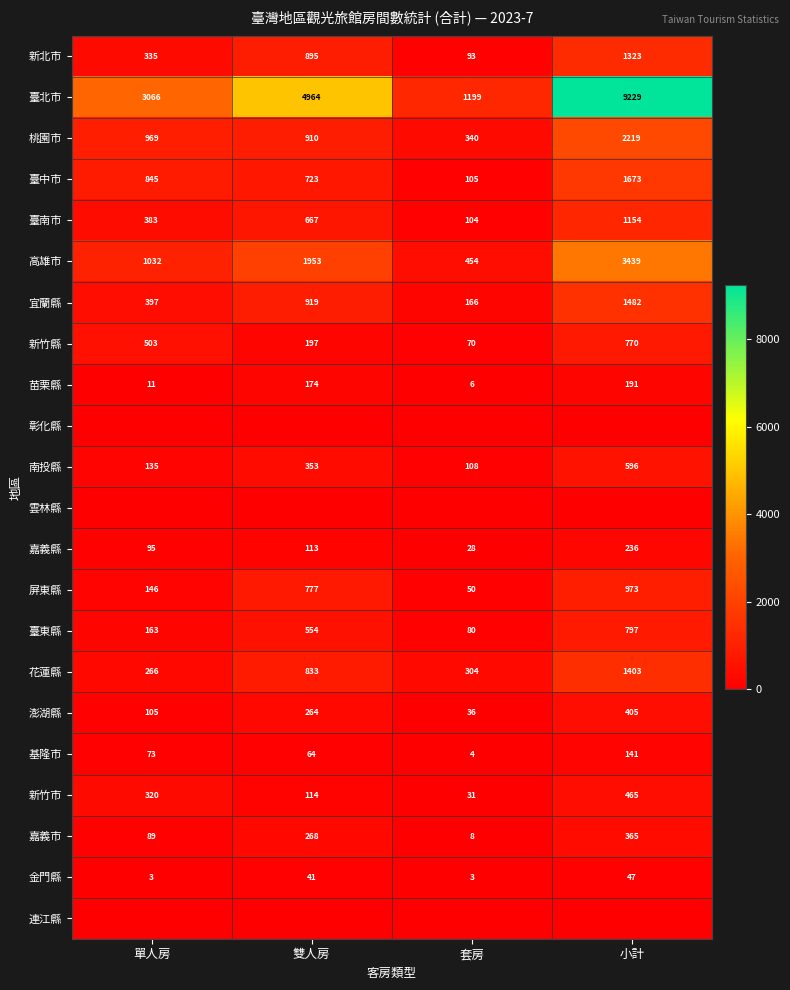

Which series has the widest spread of values?

臺北市